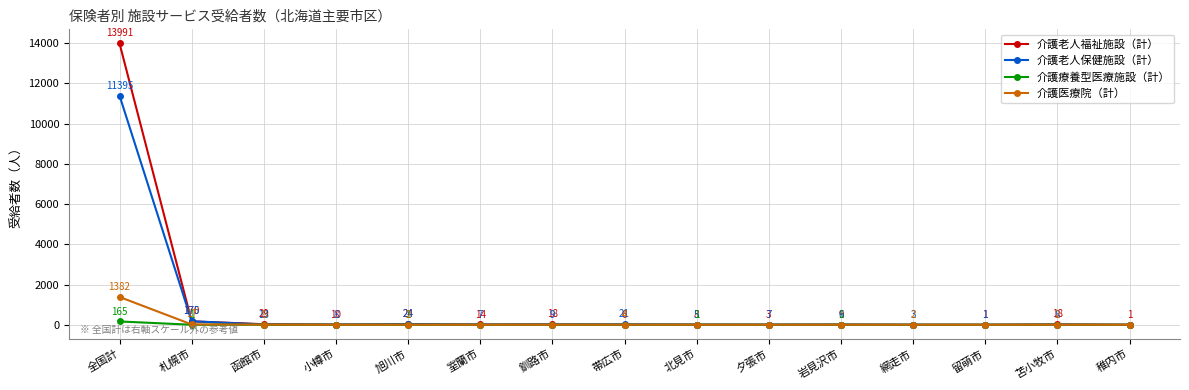

Where does the 介護老人福祉施設（計） series first go above 10?

全国計